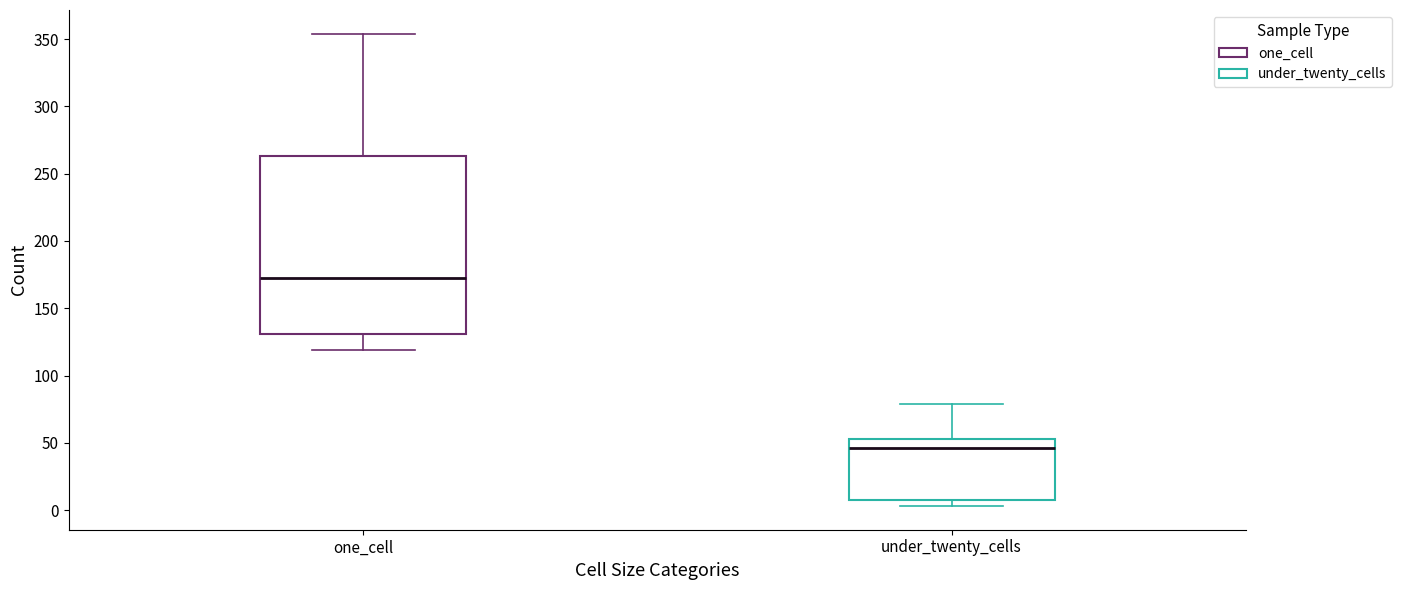

Reading left to right, transcribe this box plot: for each box, give where its median line is, the range the box spans, and where its two whiskers end, as read against the y-axis. The values are not printed on the chart, so give them approximately, as read against the axis.

one_cell: median 175, box 130 to 265, whiskers 120 to 355
under_twenty_cells: median 45, box 10 to 55, whiskers 5 to 80